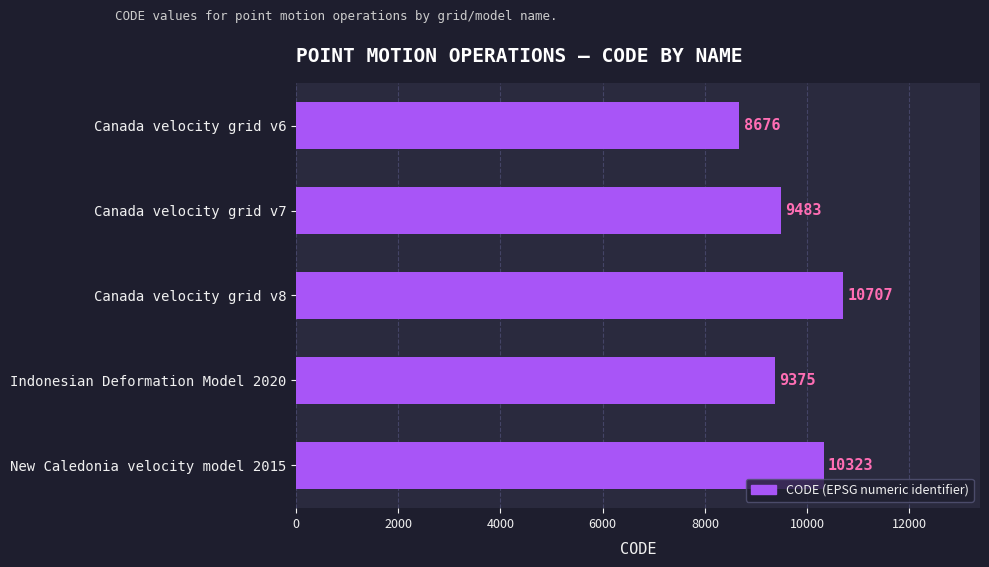

What is the difference between the maximum and minimum values?

2031